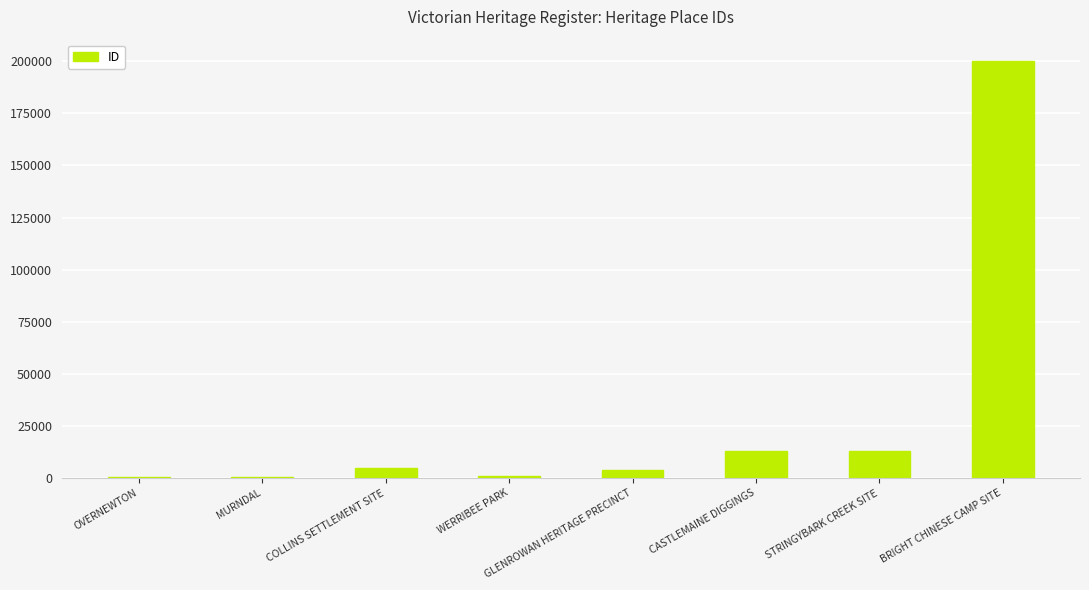

What is the change in value from MURNDAL to COLLINS SETTLEMENT SITE?

+4088